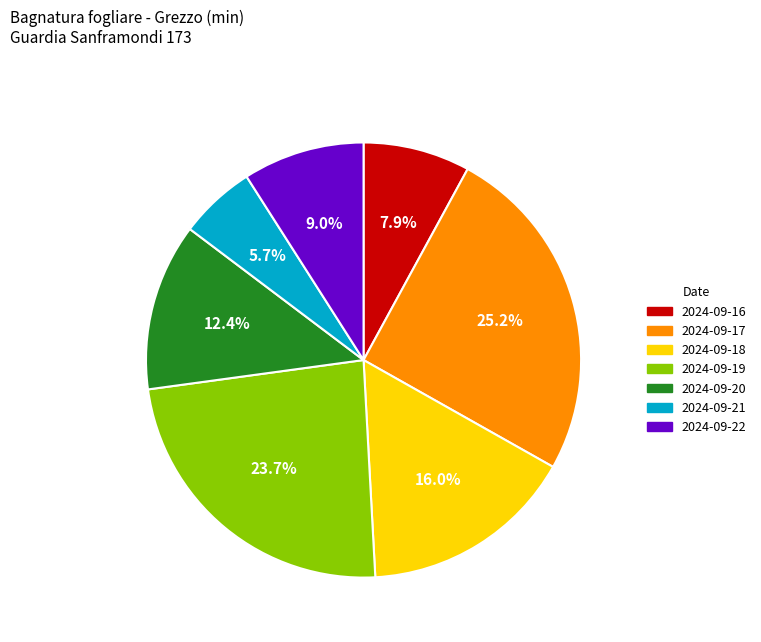

Does 2024-09-22 represent more than half of the total?

No